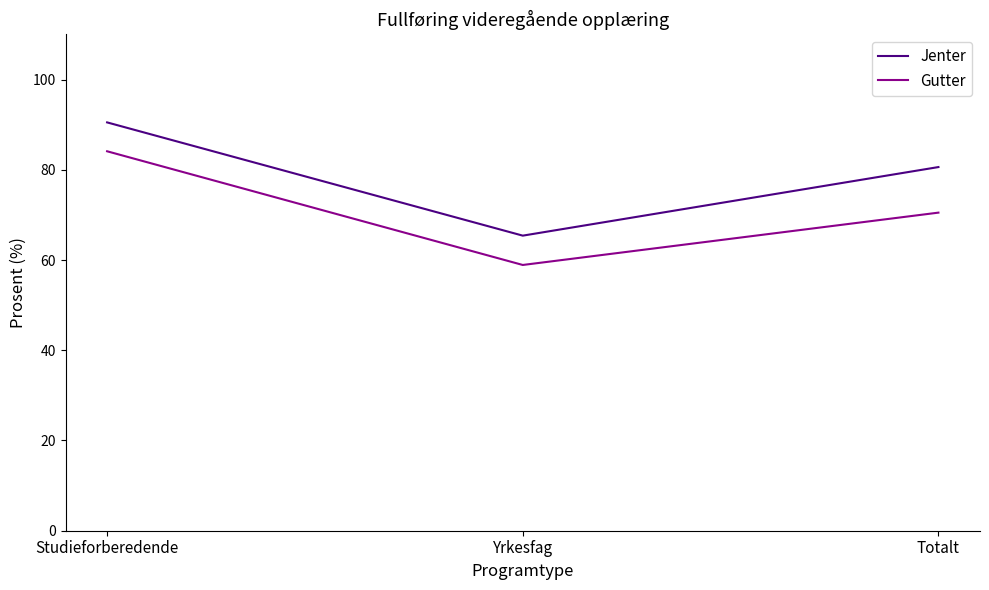

Reading right to left, extract all data points from this chart.

Jenter: 80.6	65.4	90.5
Gutter: 70.5	58.9	84.1